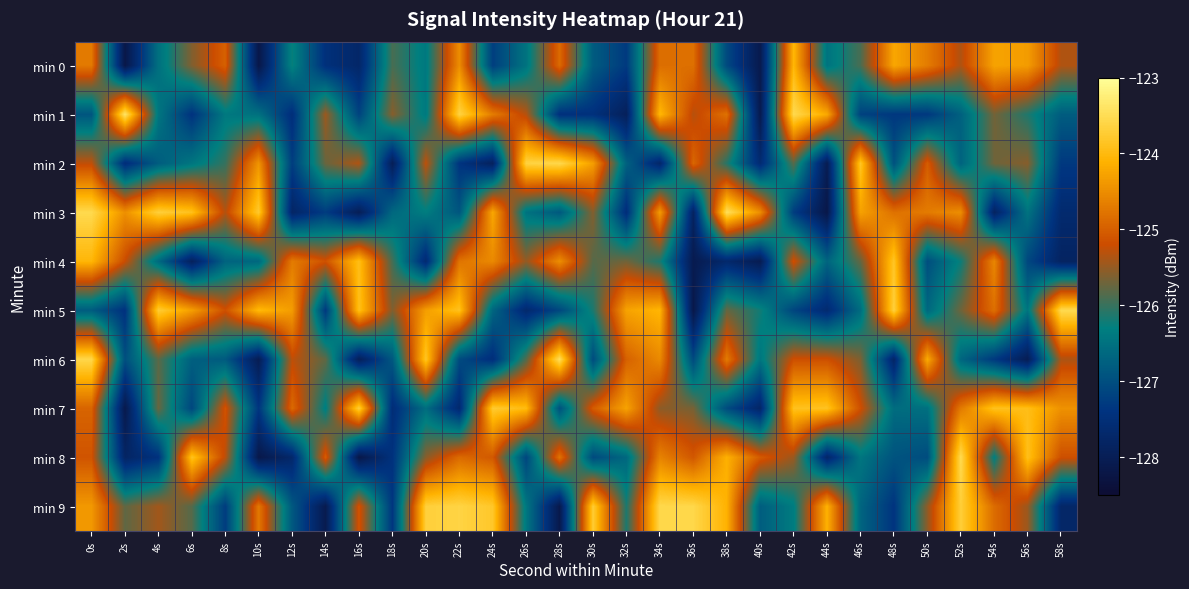

At 16s, list the series in order from smallest to largest.

min 8, min 3, min 6, min 0, min 1, min 2, min 9, min 4, min 5, min 7